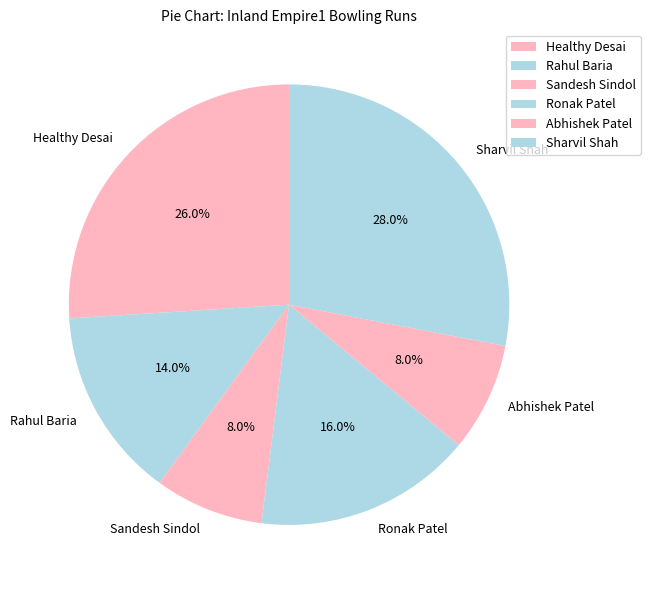

To the nearest percent, what portion does Rahul Baria represent?

14%